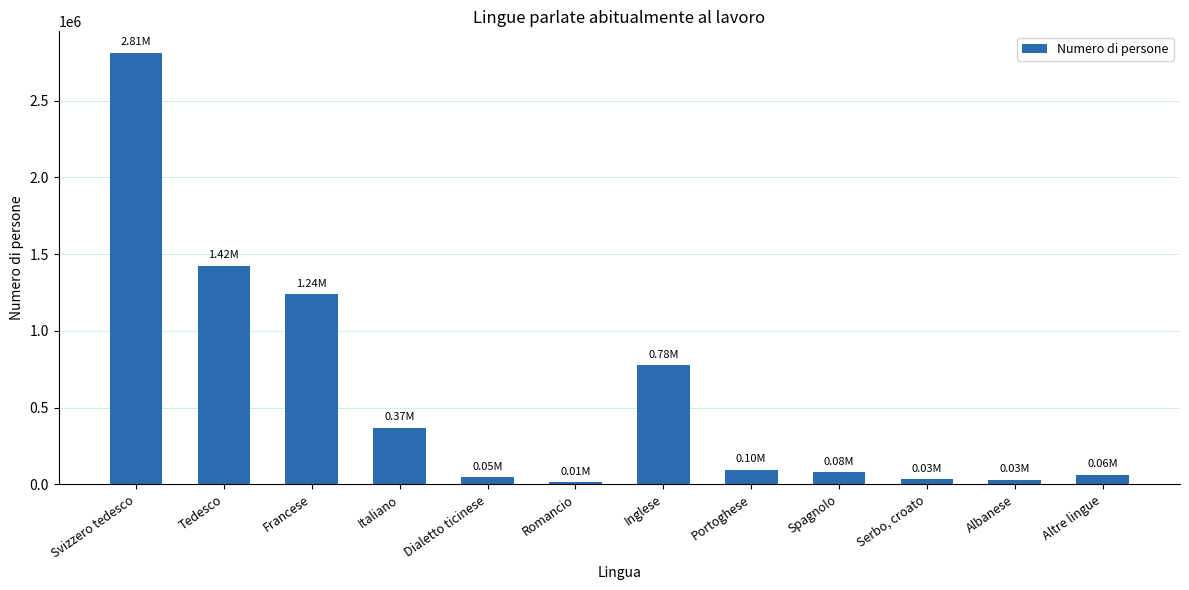

What is the label of the 7th bar from the right?

Romancio